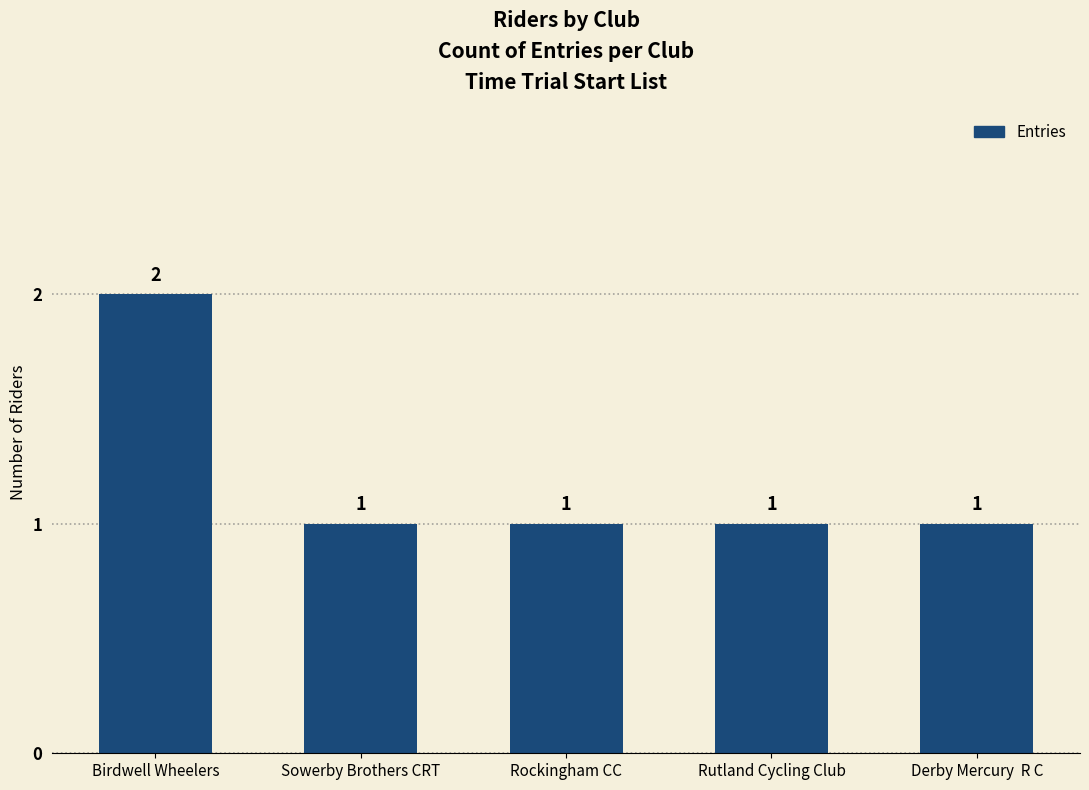

What is the change in value from Birdwell Wheelers to Sowerby Brothers CRT?

-1